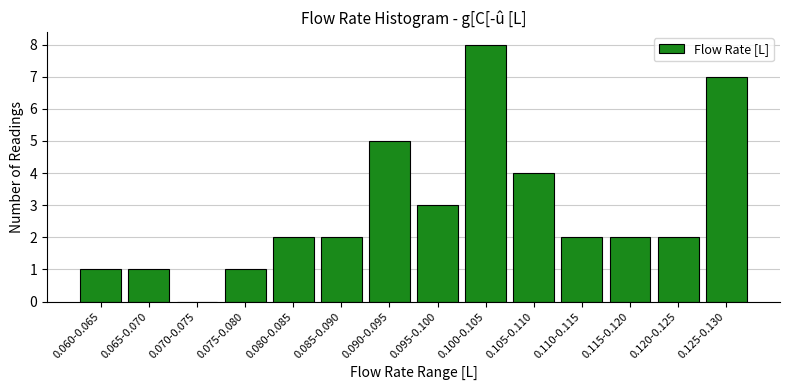

Reading left to right, list all the values displayed in this chart.

0.060-0.065=1	0.065-0.070=1	0.070-0.075=0	0.075-0.080=1	0.080-0.085=2	0.085-0.090=2	0.090-0.095=5	0.095-0.100=3	0.100-0.105=8	0.105-0.110=4	0.110-0.115=2	0.115-0.120=2	0.120-0.125=2	0.125-0.130=7